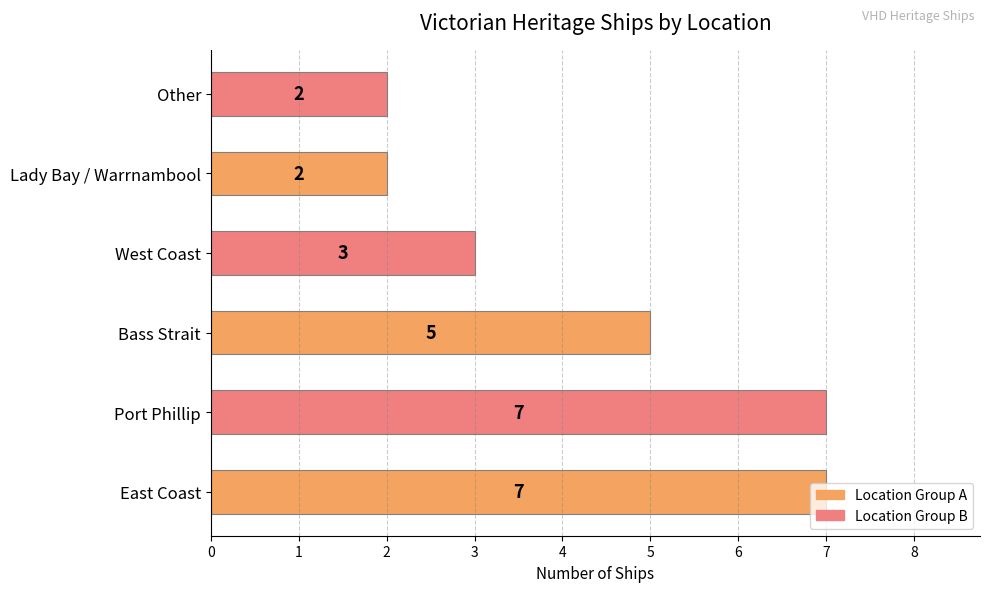

What is the sum of all values?

26